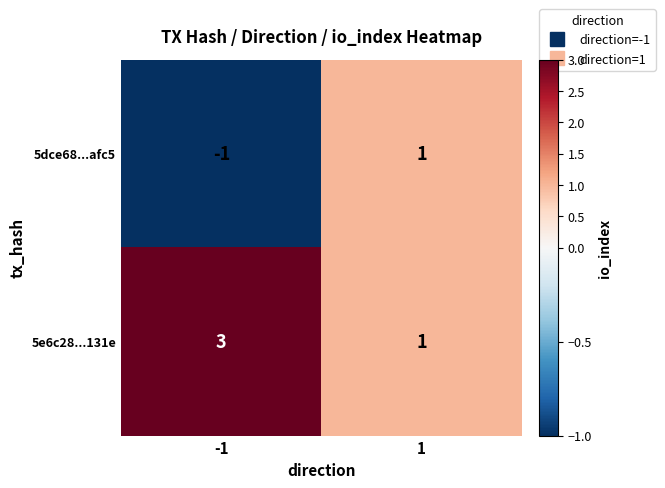

What is the maximum value for 5e6c28...131e?

3